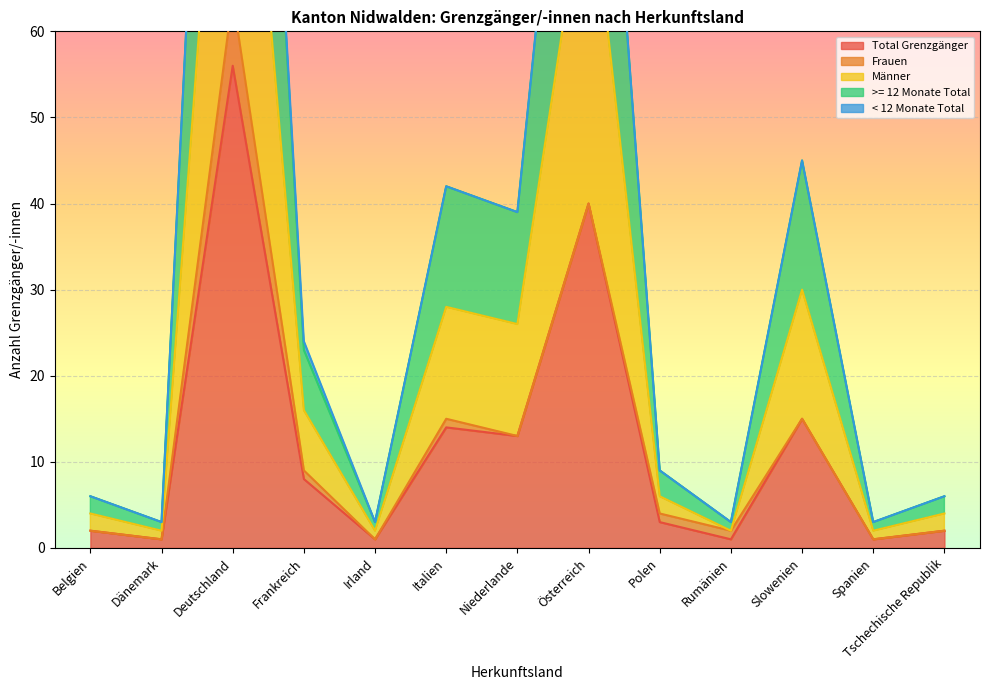

What is the greatest value displayed?

168